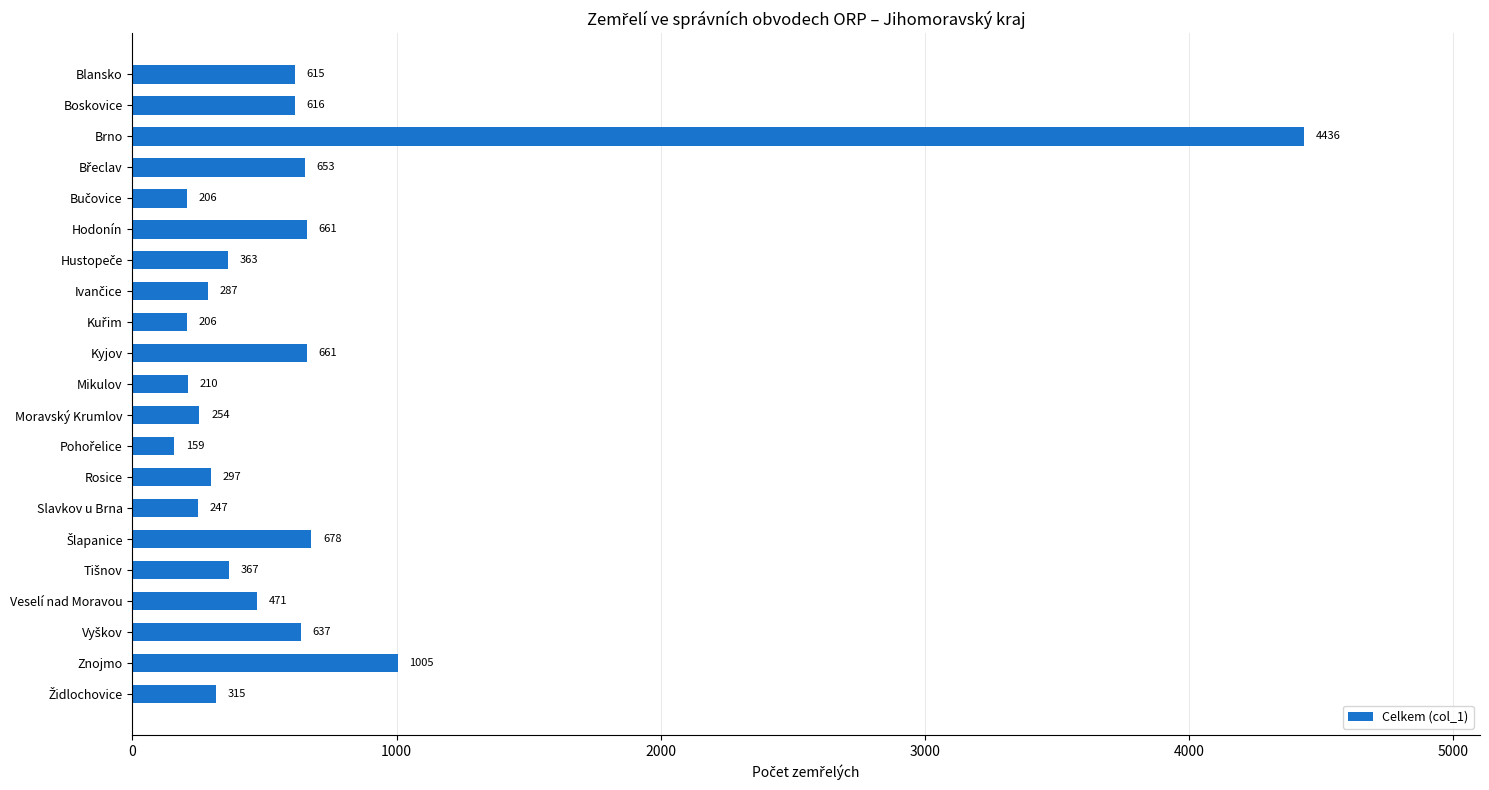

Reading top to bottom, list all the values displayed in this chart.

615	616	4436	653	206	661	363	287	206	661	210	254	159	297	247	678	367	471	637	1005	315